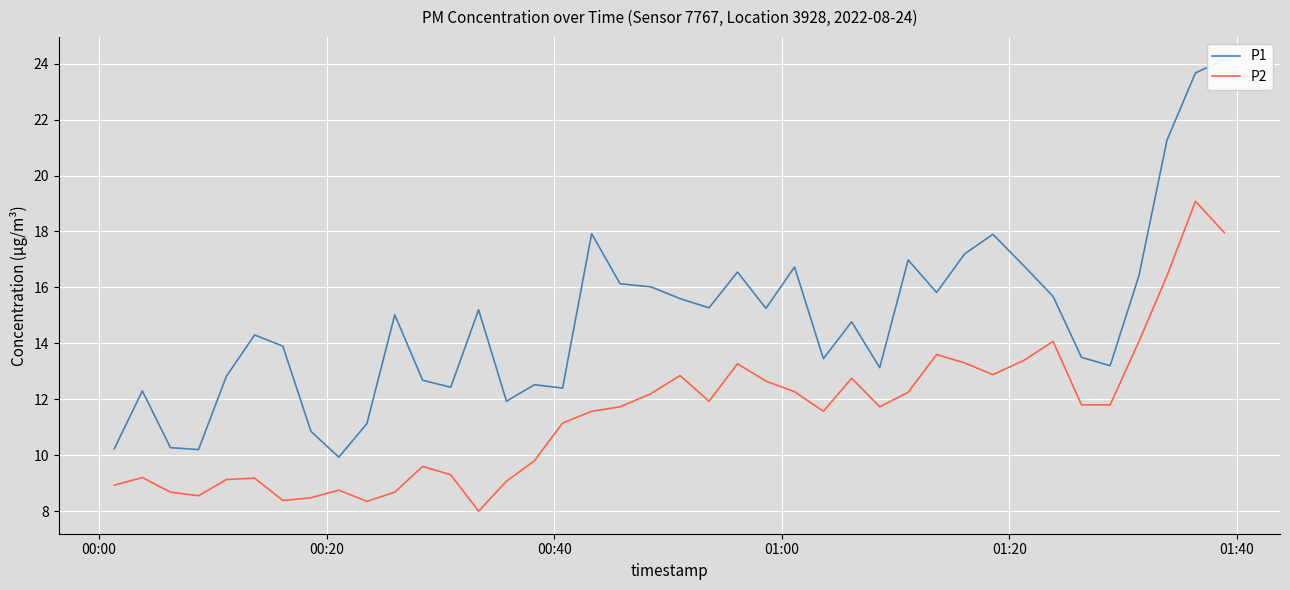

True or false: P1 and P2 cross at least once.

False